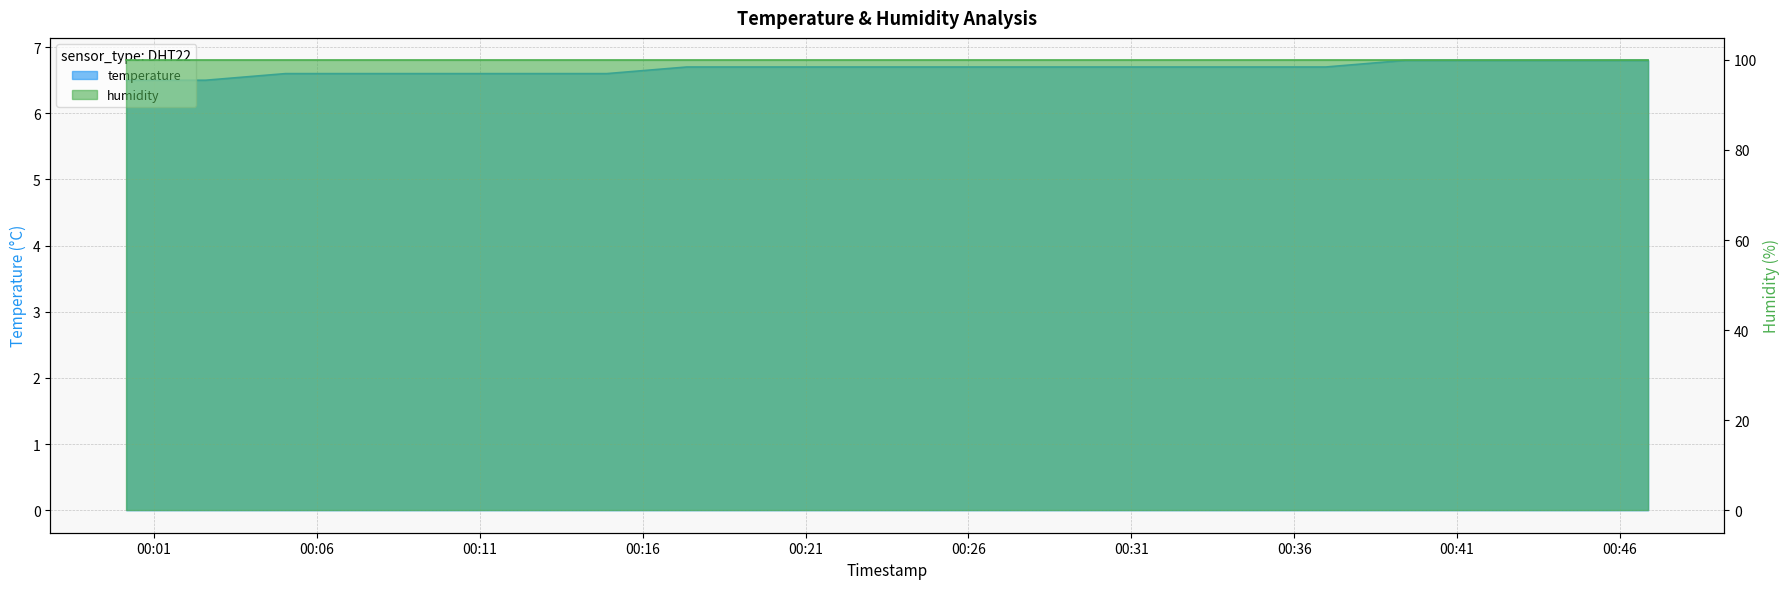

What is the greatest value displayed?

6.8